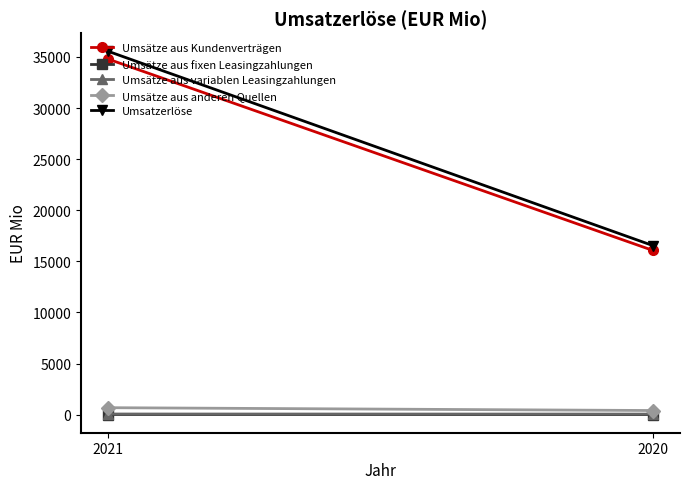

True or false: Umsätze aus variablen Leasingzahlungen has a value of 65 at 2021.

True